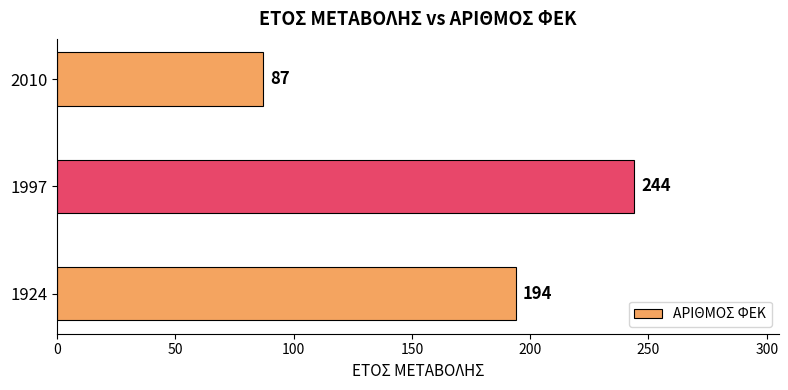

The chart shows a value of 33 at 2010. True or false?

False